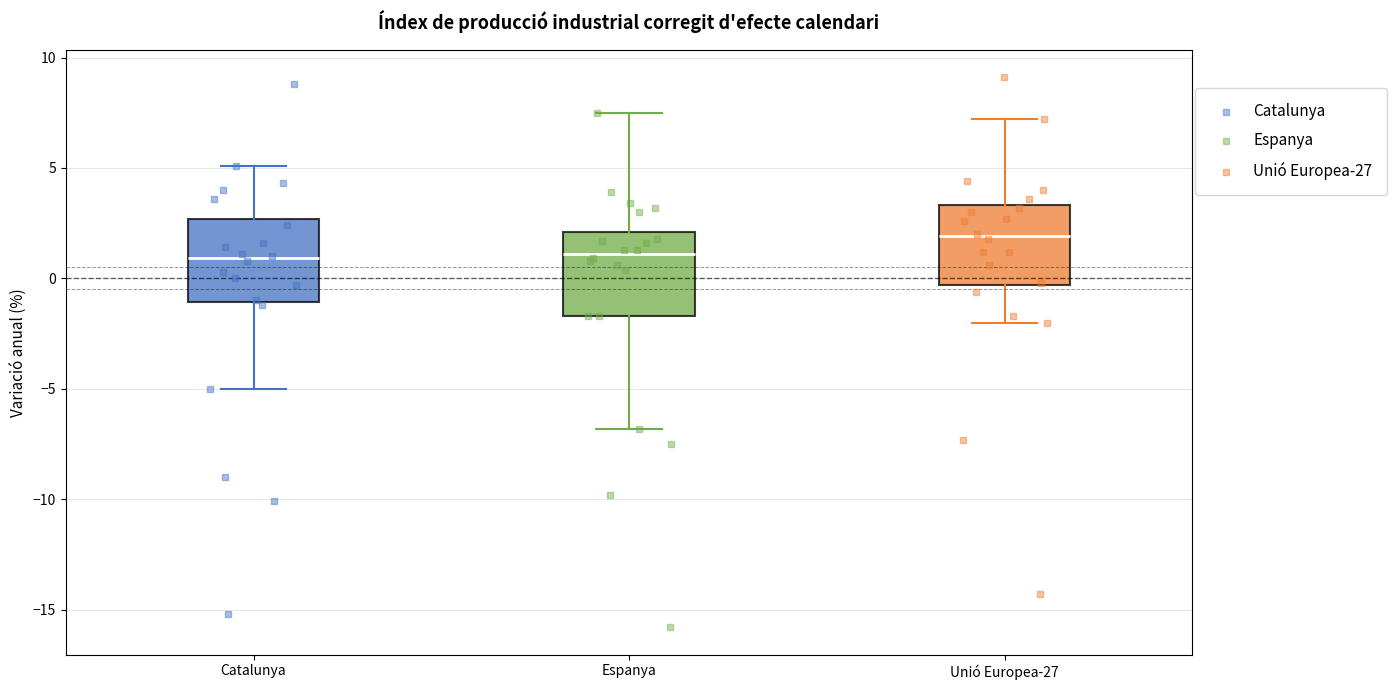

Where does the median line of the box for Catalunya sit on the y-axis? The values are not printed on the chart, so give them approximately, as read against the axis.

1.0